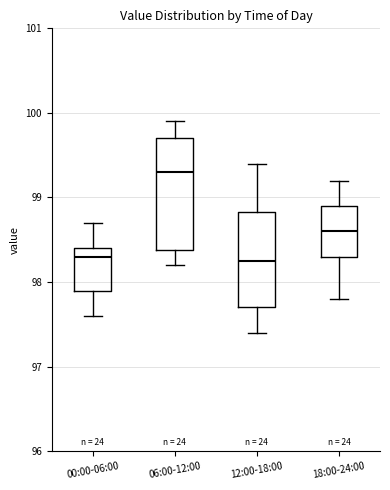

Reading left to right, read every box against the y-axis: the position of its median line, the range the box covers, and the ends of its whiskers. The values are not printed on the chart, so give them approximately, as read against the axis.

00:00-06:00: median 98.3, box 97.9 to 98.4, whiskers 97.6 to 98.7
06:00-12:00: median 99.3, box 98.4 to 99.7, whiskers 98.2 to 99.9
12:00-18:00: median 98.3, box 97.7 to 98.8, whiskers 97.4 to 99.4
18:00-24:00: median 98.6, box 98.3 to 98.9, whiskers 97.8 to 99.2